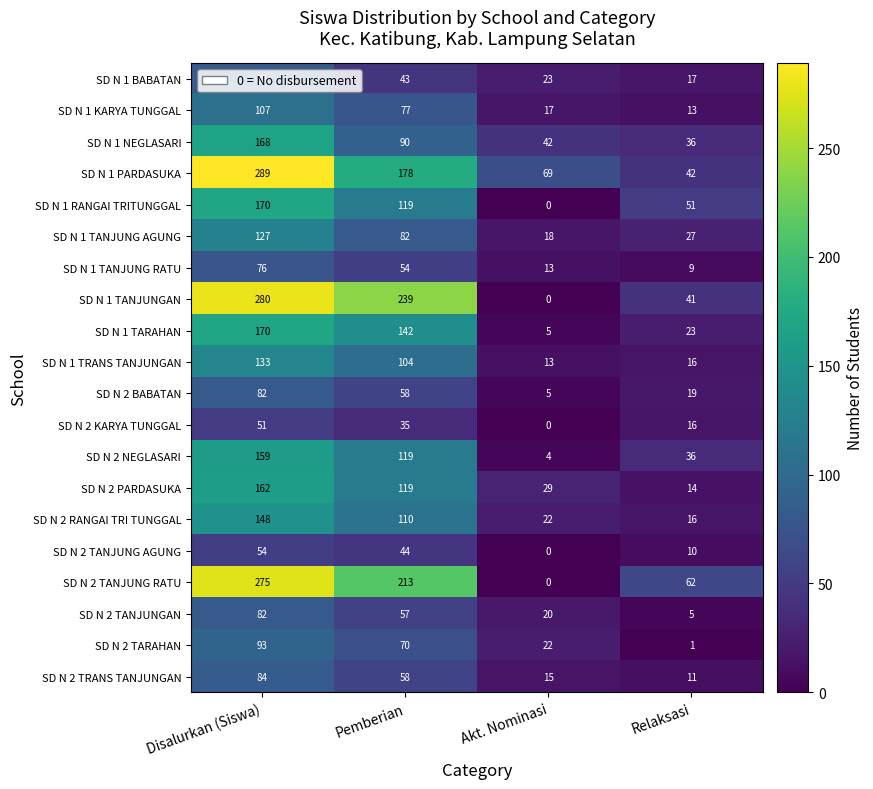

The SD N 1 BABATAN series shows 70 at Pemberian. True or false?

False